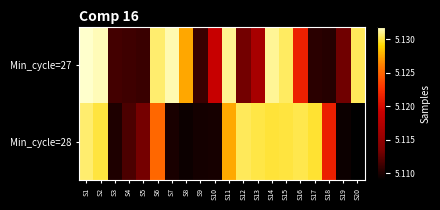

At which category is the sum across all series the highest?

S1